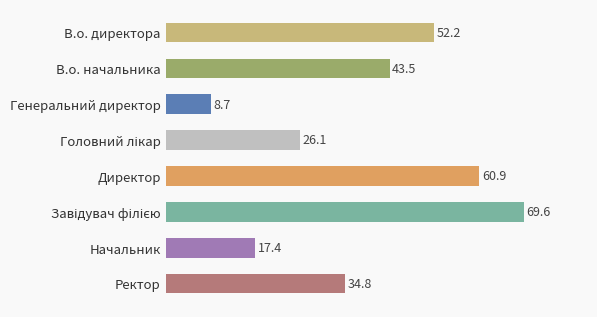

What is the value of the 6th bar from the top?

69.6